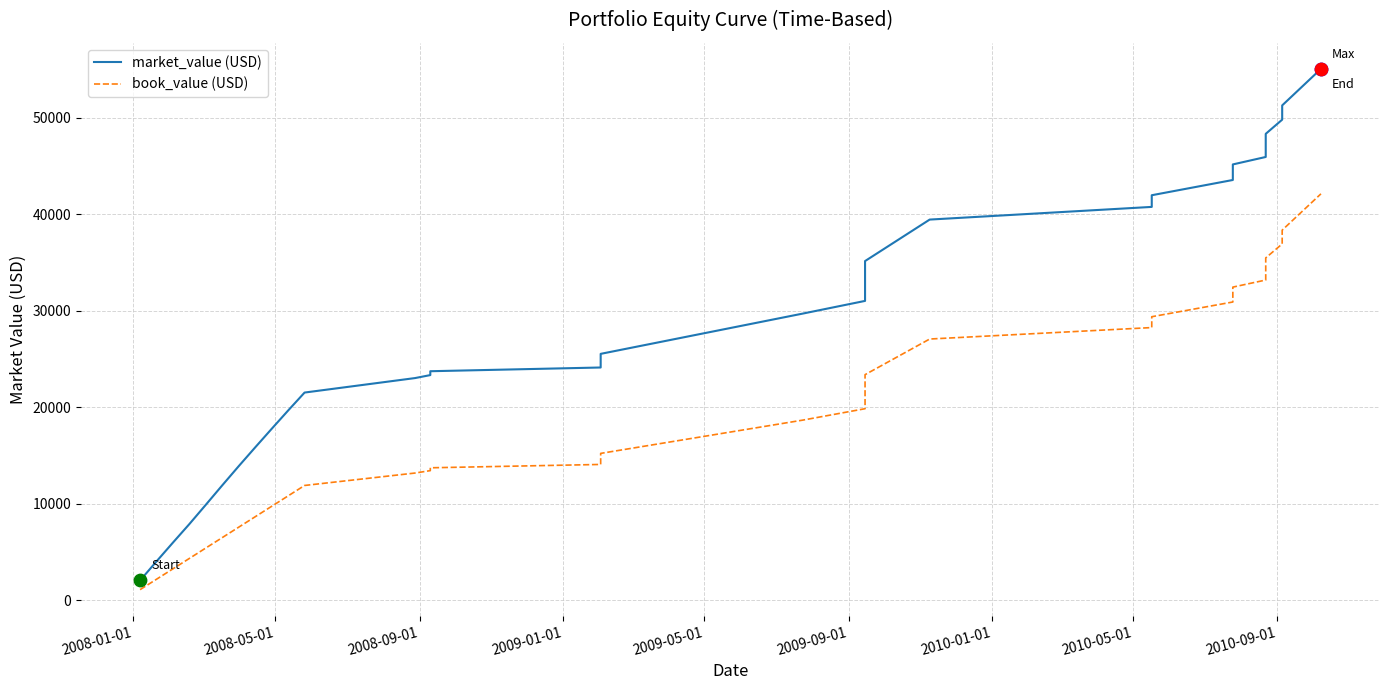

Which series reaches the maximum Y coordinate?

market_value (USD)